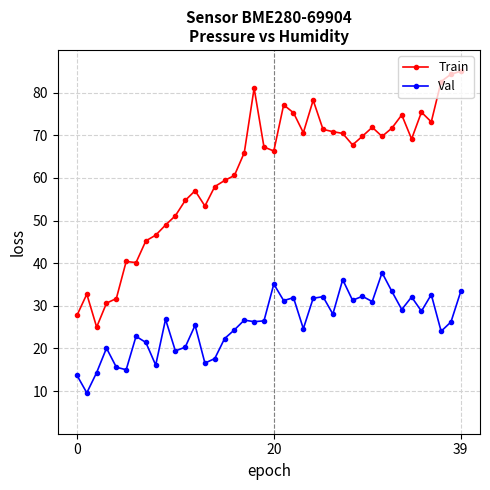

What is the lowest value of the Train series?

25.0